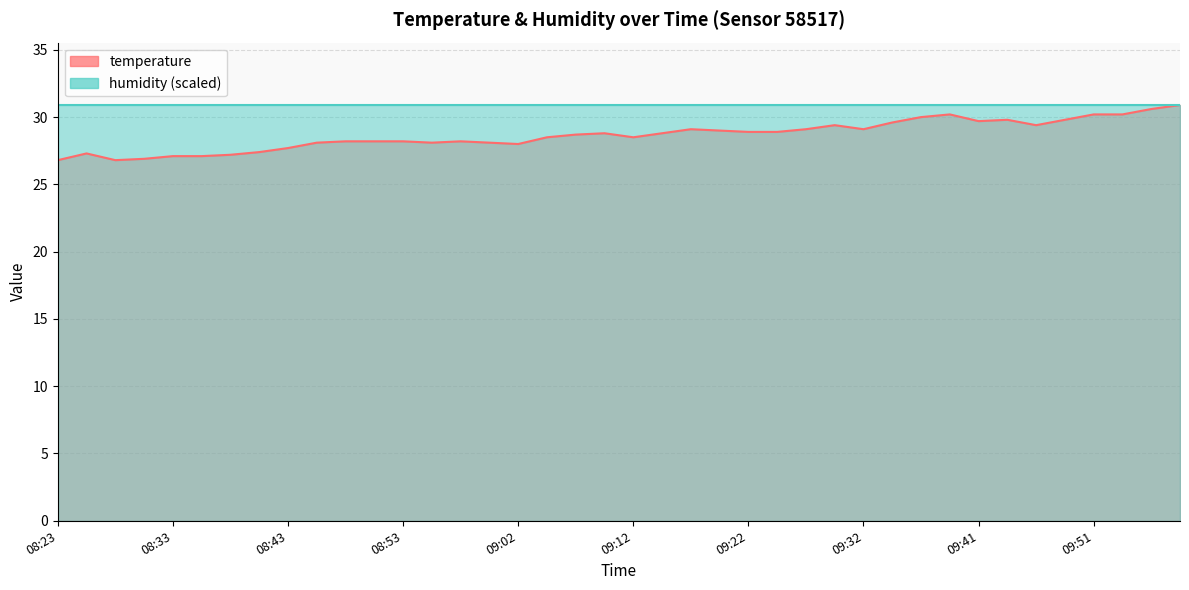

True or false: the data shows 48.5 at 09:54.

False